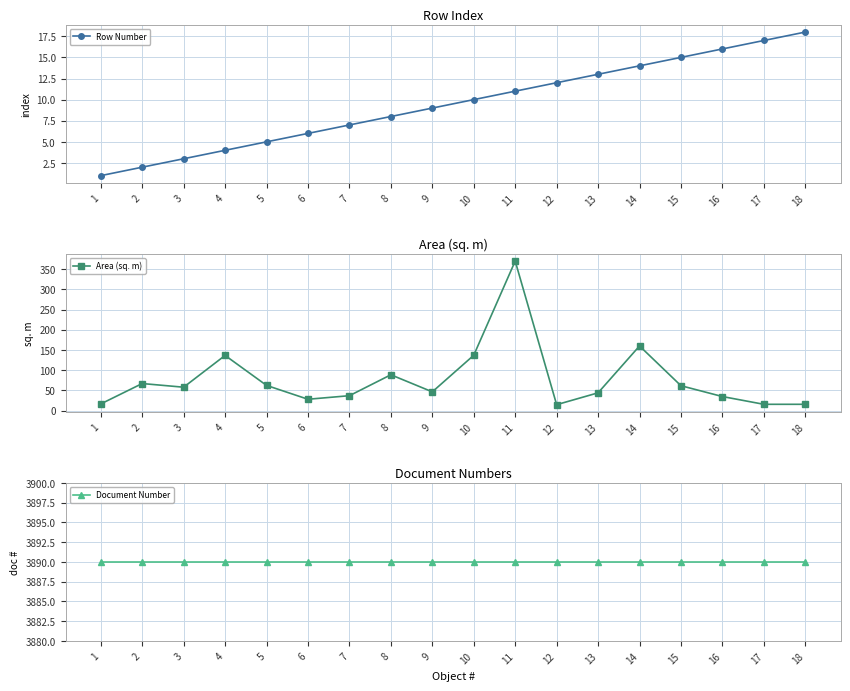

At which label does Area (sq. m) reach its peak?

11